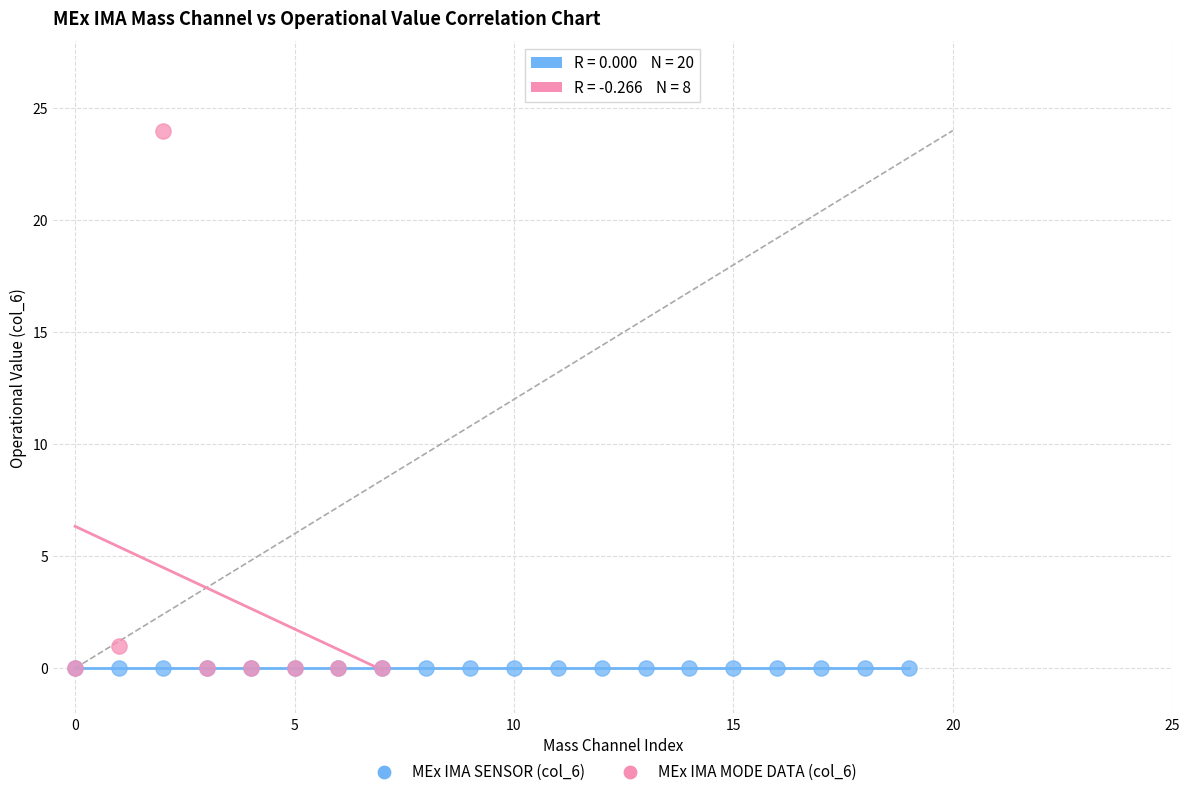

Which series contains the highest Y value?

MEx IMA MODE DATA (col_6)